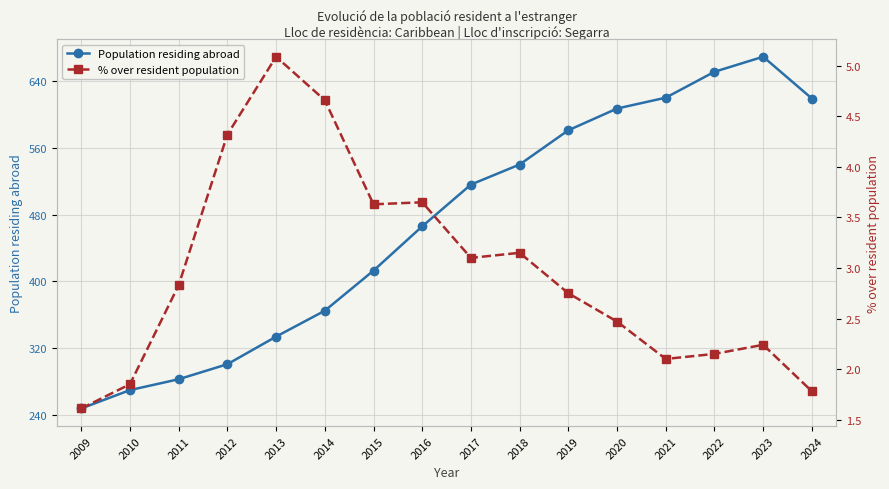

Is this an area chart (filled region under the line)?

No